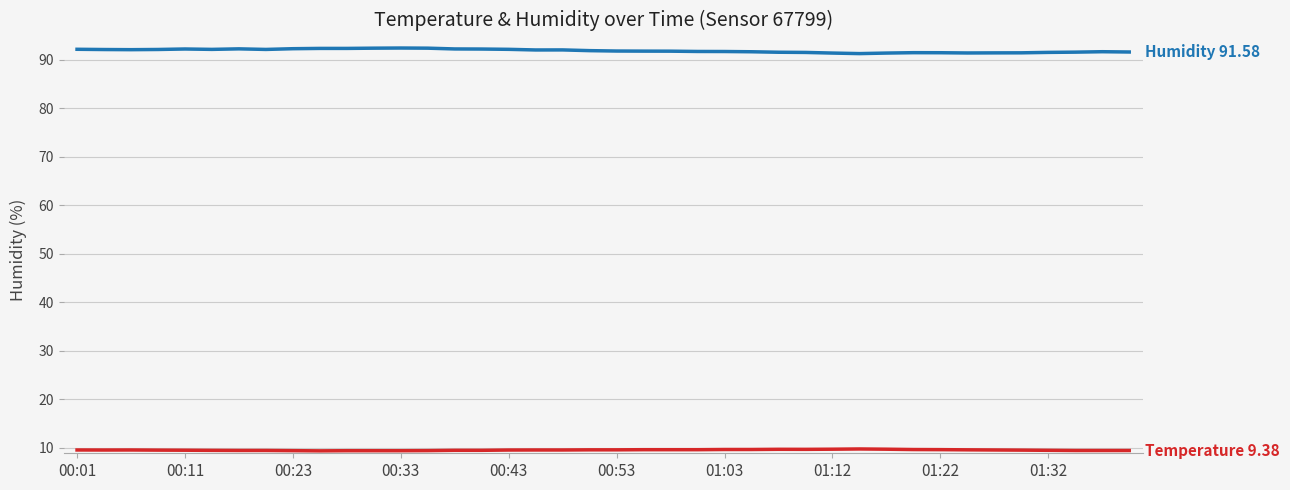

What is the smallest value displayed?

9.3